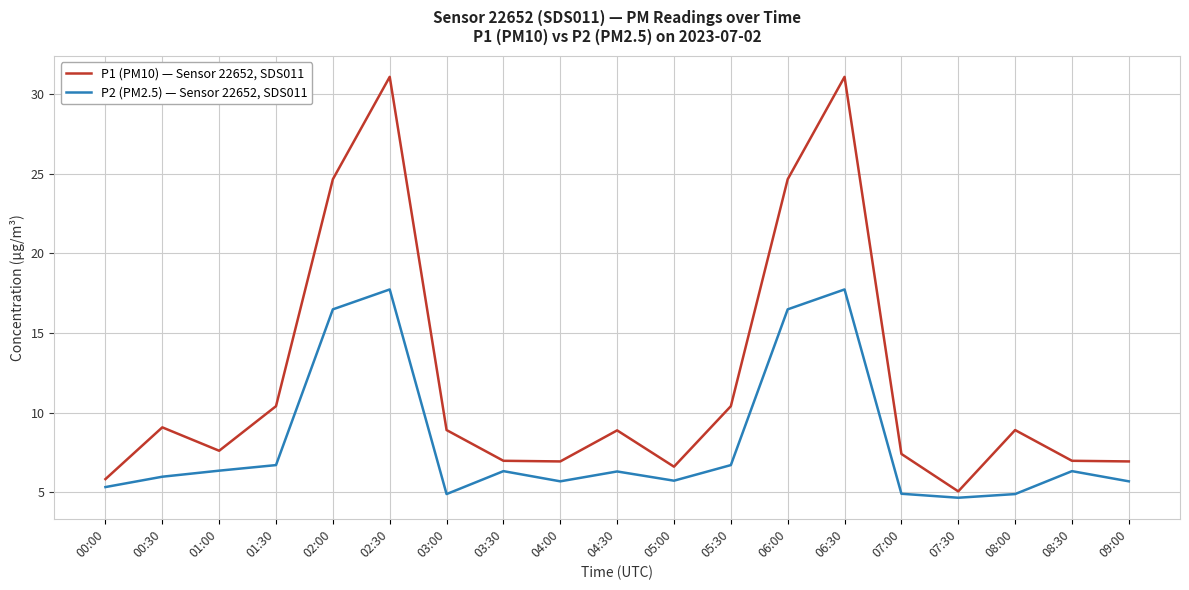

Between 06:30 and 08:00, which series saw the biggest shift?

P1 (PM10) — Sensor 22652, SDS011